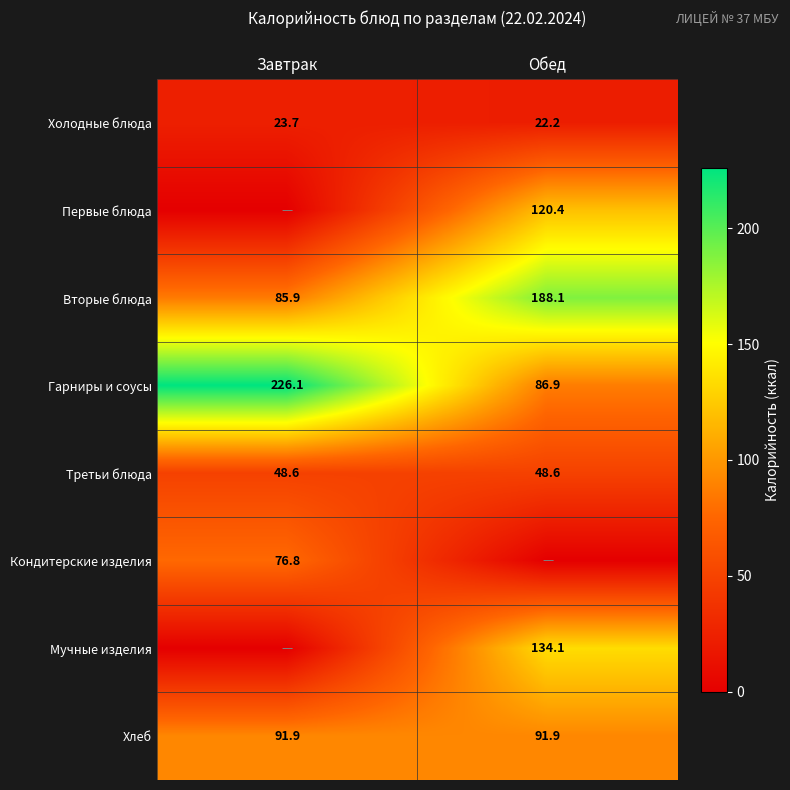

The Холодные блюда series shows 14.3 at Завтрак. True or false?

False